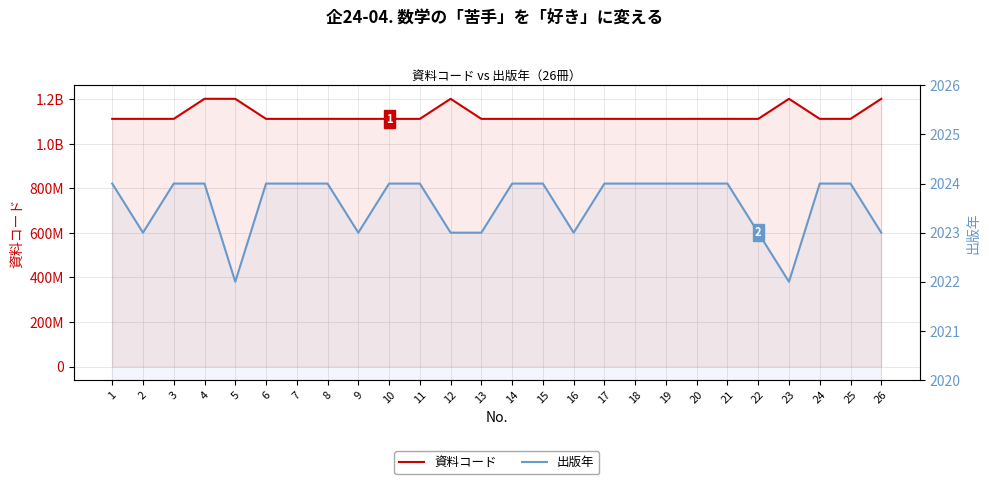

Between 11 and 22, which series saw the biggest shift?

資料コード